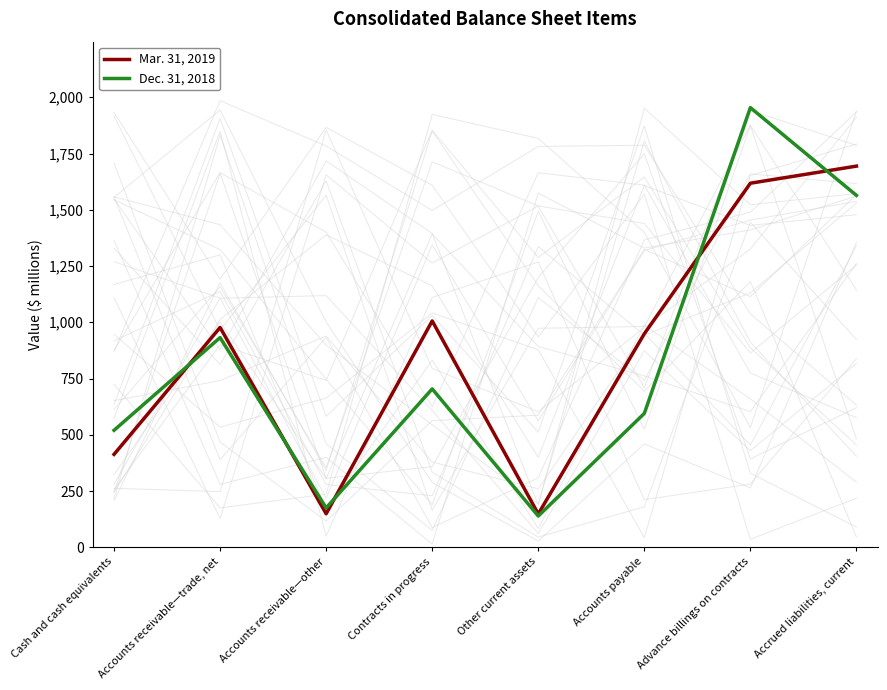

Between which two adjacent categories do Mar. 31, 2019 and Dec. 31, 2018 first intersect?

Cash and cash equivalents and Accounts receivable—trade, net